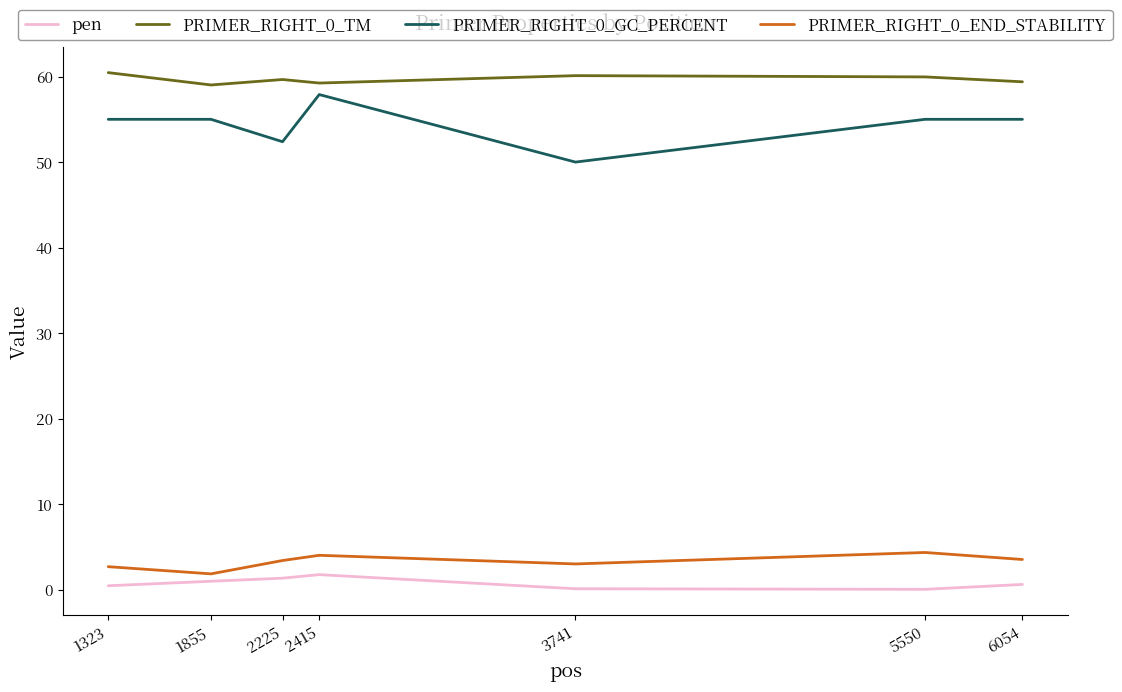

What is the lowest value of the PRIMER_RIGHT_0_TM series?

59.0